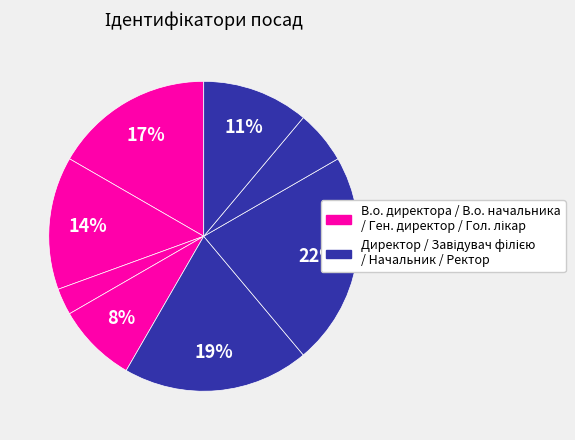

Count the number of slices in the pie.

8